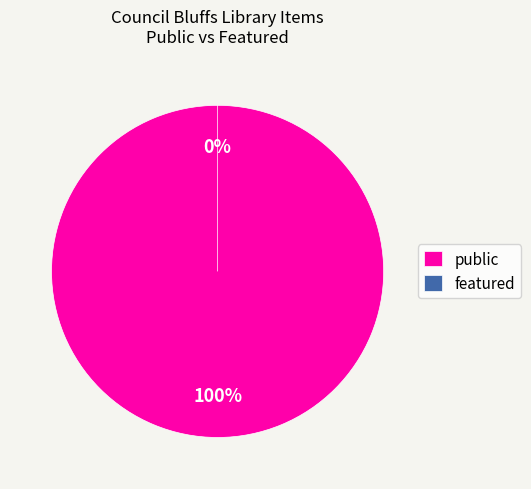

How many segments does this pie chart have?

2